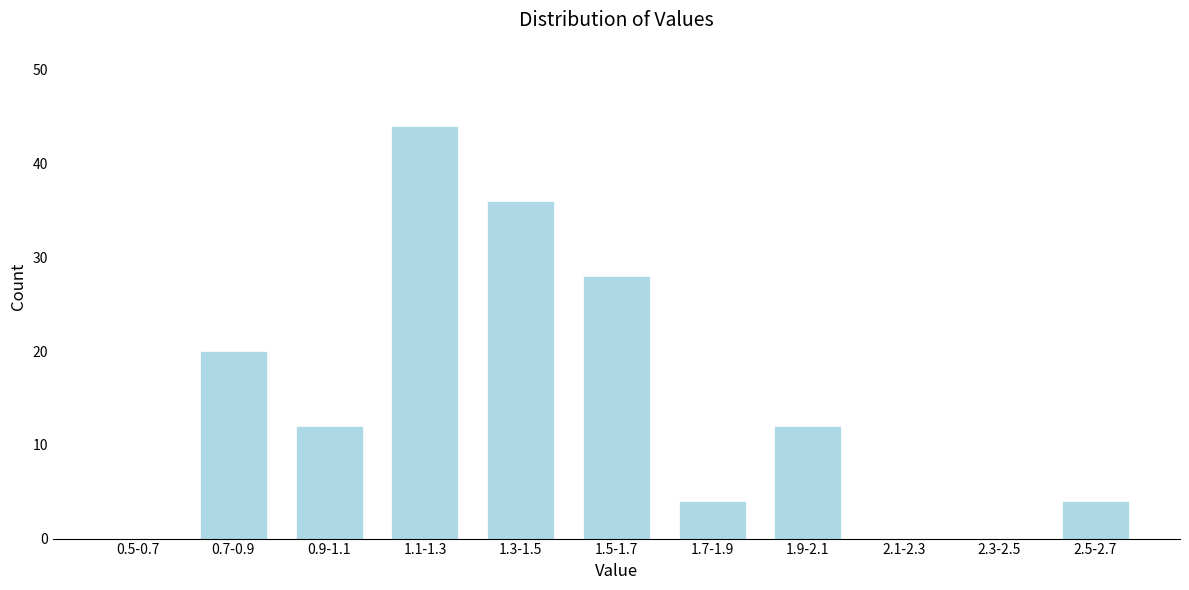

Reading left to right, what are all the values shown in this chart?

0.5-0.7=0	0.7-0.9=20	0.9-1.1=12	1.1-1.3=44	1.3-1.5=36	1.5-1.7=28	1.7-1.9=4	1.9-2.1=12	2.1-2.3=0	2.3-2.5=0	2.5-2.7=4